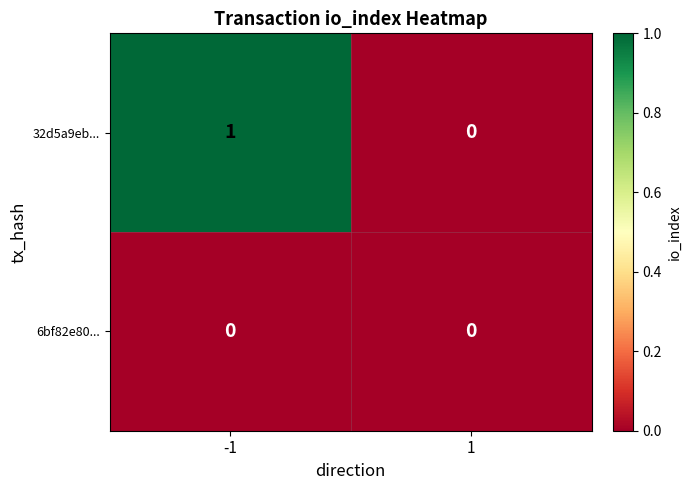

How many categories are shown in the chart?

2